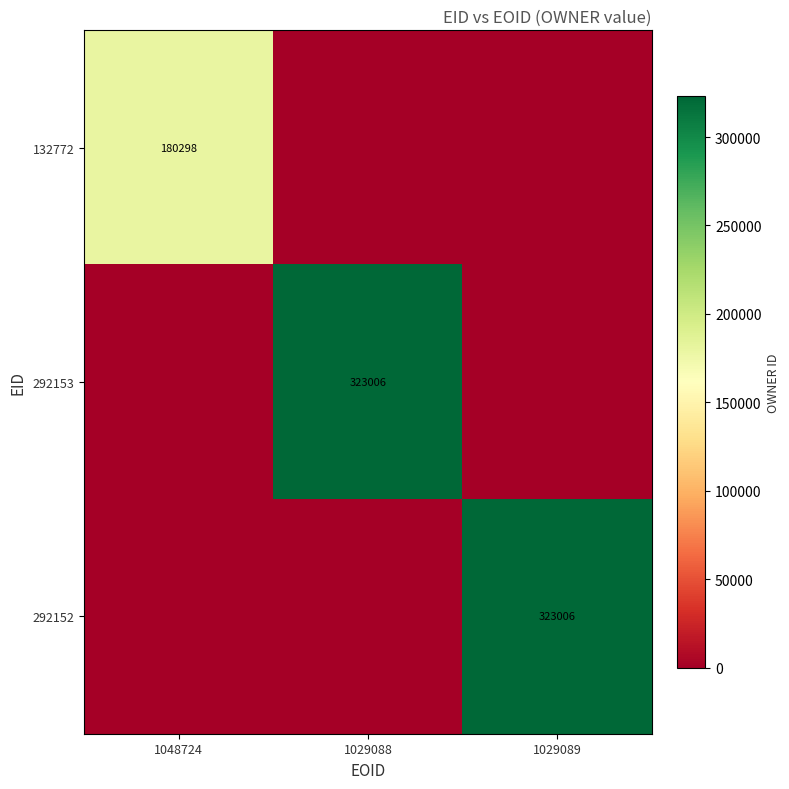

The value of 292152 at 1029089 is 426785. True or false?

False